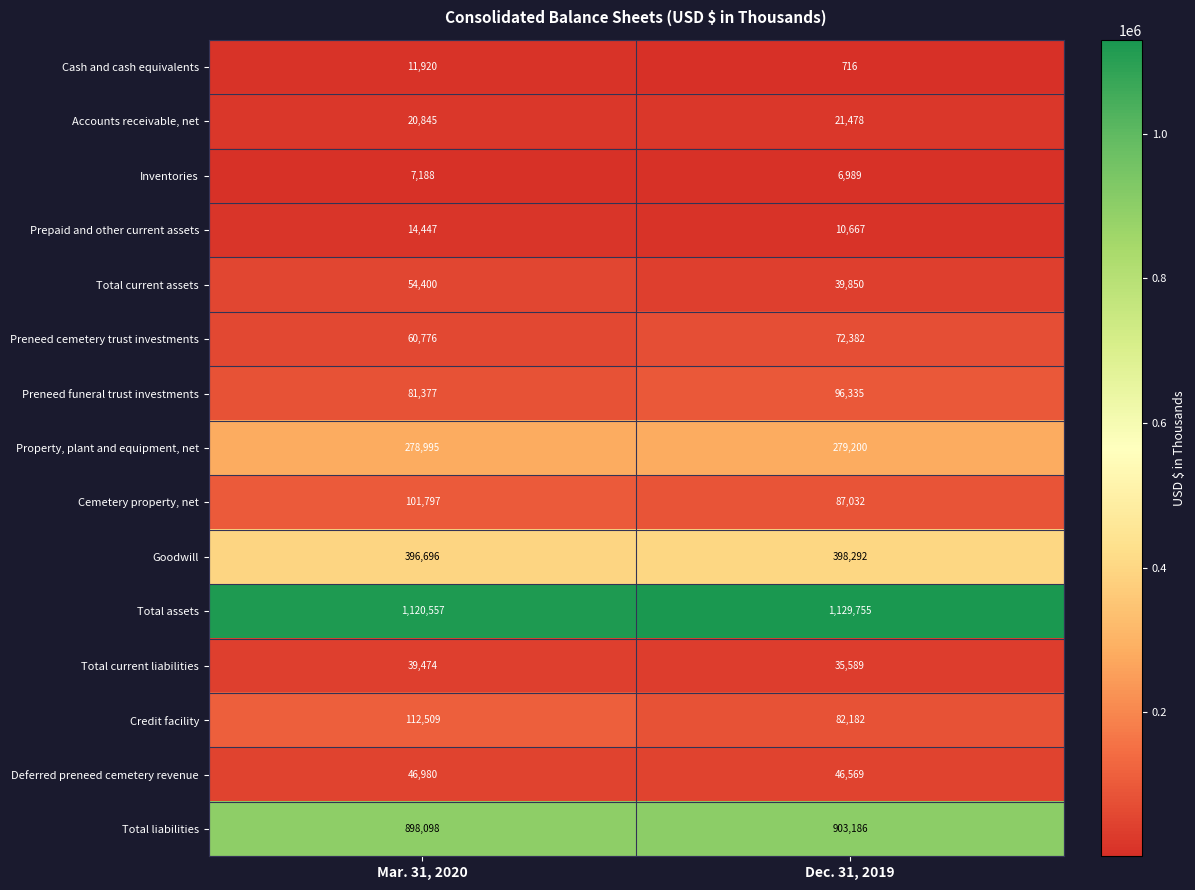

Rank the series by their maximum value, from highest to lowest.

Total assets, Total liabilities, Goodwill, Property, plant and equipment, net, Credit facility, Cemetery property, net, Preneed funeral trust investments, Preneed cemetery trust investments, Total current assets, Deferred preneed cemetery revenue, Total current liabilities, Accounts receivable, net, Prepaid and other current assets, Cash and cash equivalents, Inventories